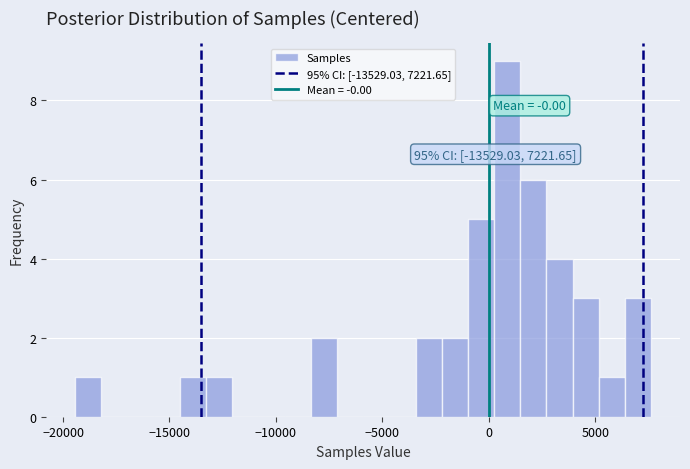

Around what value on the x-axis is the tallest bar? Give the approximate position of its centre, as read against the axis.

1000